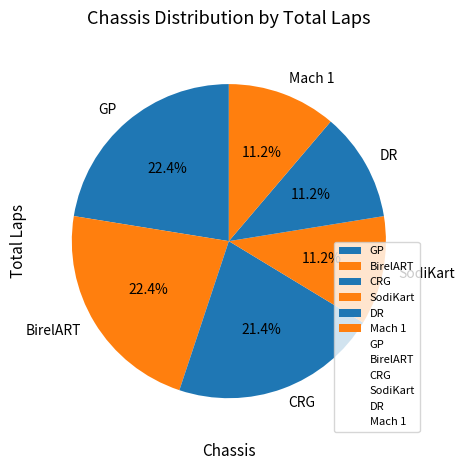

True or false: CRG accounts for 15% of the total.

False